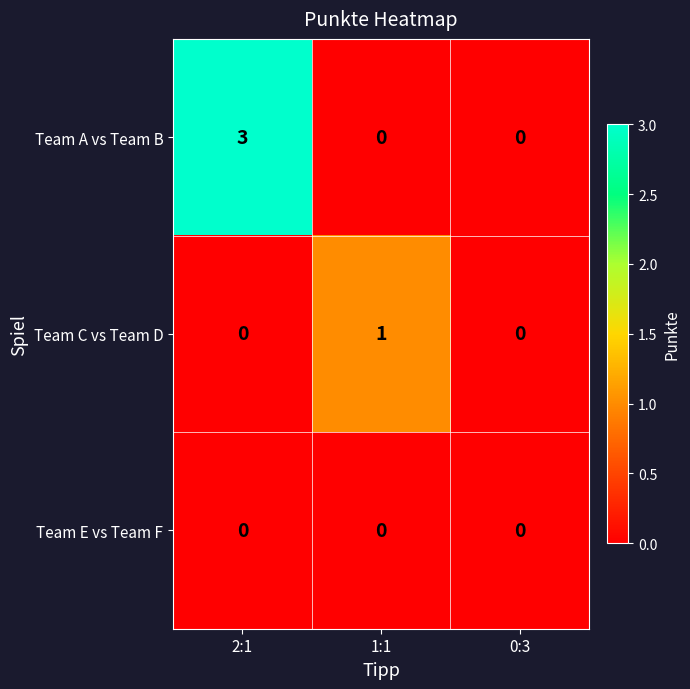

What is the total value across all series at 2:1?

3